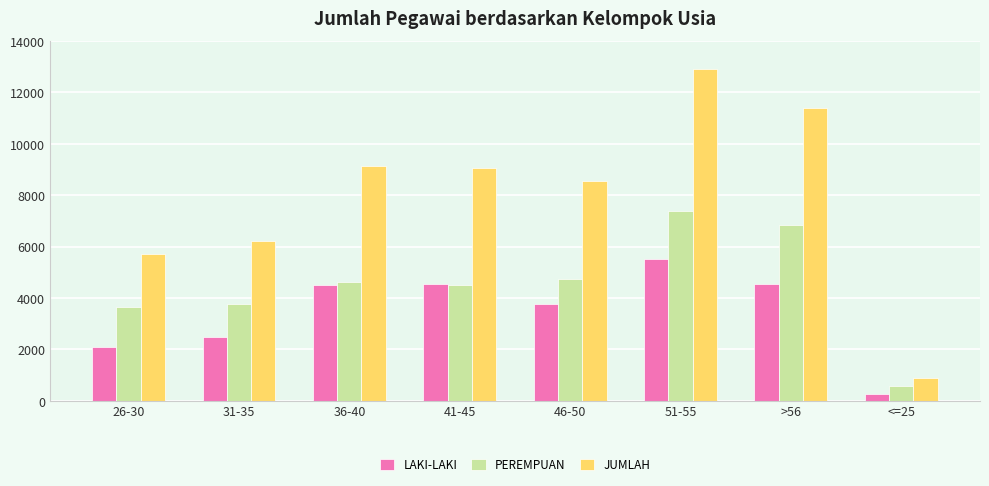

List the series in order of their overall mean, lowest first.

LAKI-LAKI, PEREMPUAN, JUMLAH